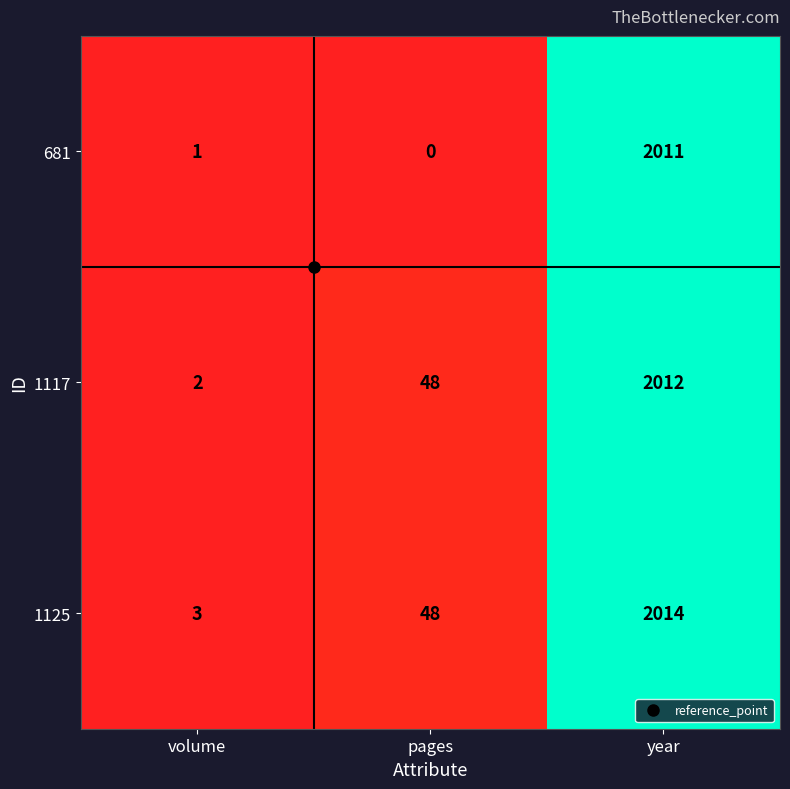

Which series has the largest total across all categories?

1125